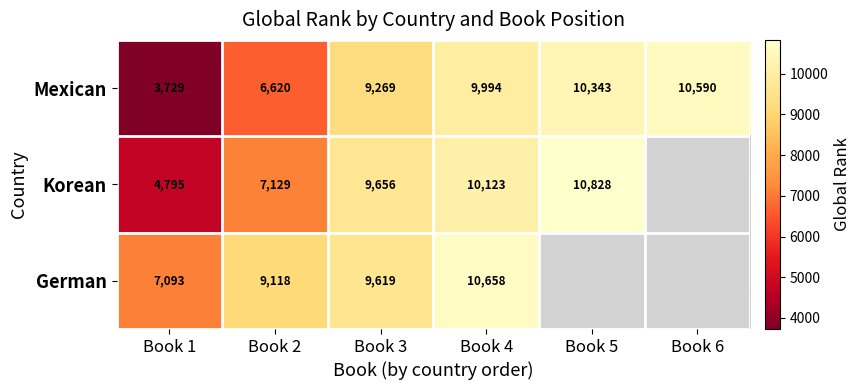

Is the value of Mexican at Book 5 greater than the value of Korean at Book 4?

Yes